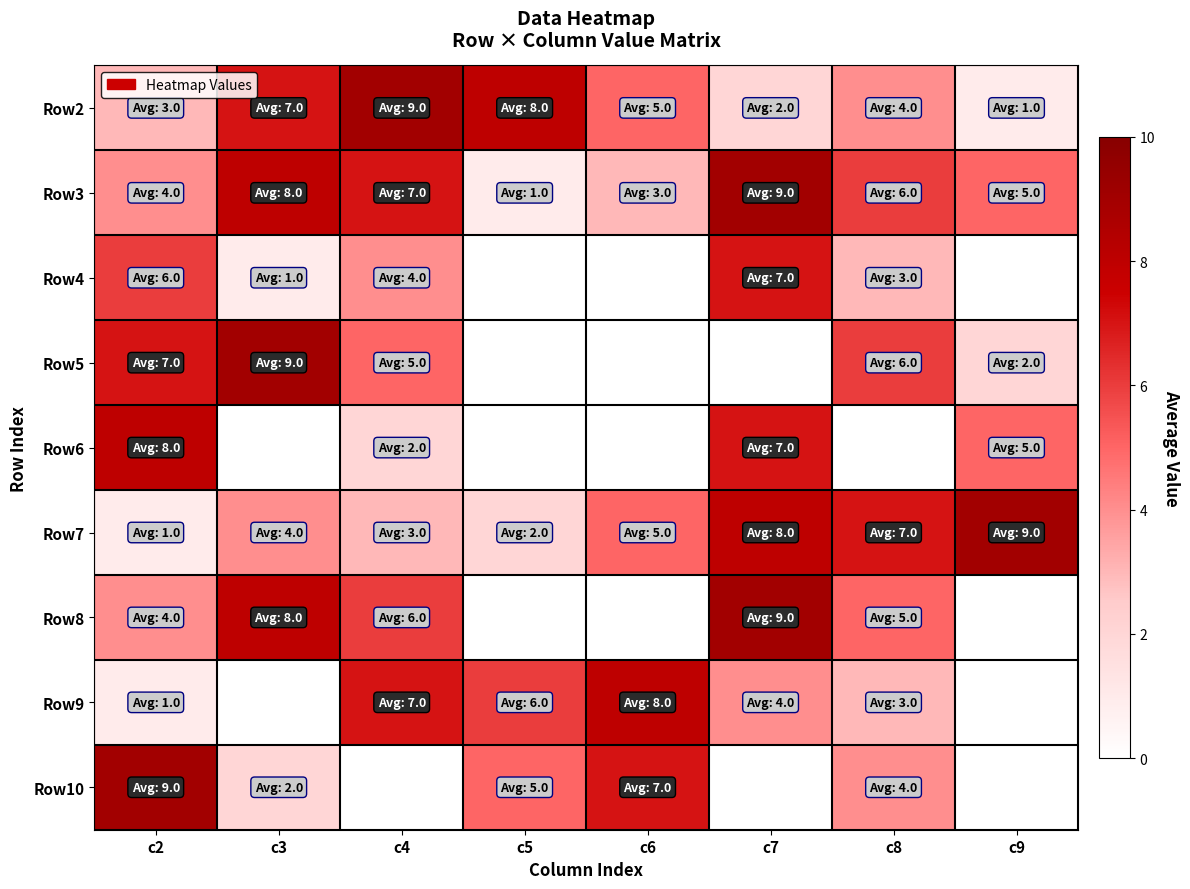

Reading left to right, list all the values displayed in this chart.

Row2: c2=3	c3=7	c4=9	c5=8	c6=5	c7=2	c8=4	c9=1
Row3: c2=4	c3=8	c4=7	c5=1	c6=3	c7=9	c8=6	c9=5
Row4: c2=6	c3=1	c4=4	c5=0	c6=0	c7=7	c8=3	c9=0
Row5: c2=7	c3=9	c4=5	c5=0	c6=0	c7=0	c8=6	c9=2
Row6: c2=8	c3=0	c4=2	c5=0	c6=0	c7=7	c8=0	c9=5
Row7: c2=1	c3=4	c4=3	c5=2	c6=5	c7=8	c8=7	c9=9
Row8: c2=4	c3=8	c4=6	c5=0	c6=0	c7=9	c8=5	c9=0
Row9: c2=1	c3=0	c4=7	c5=6	c6=8	c7=4	c8=3	c9=0
Row10: c2=9	c3=2	c4=0	c5=5	c6=7	c7=0	c8=4	c9=0